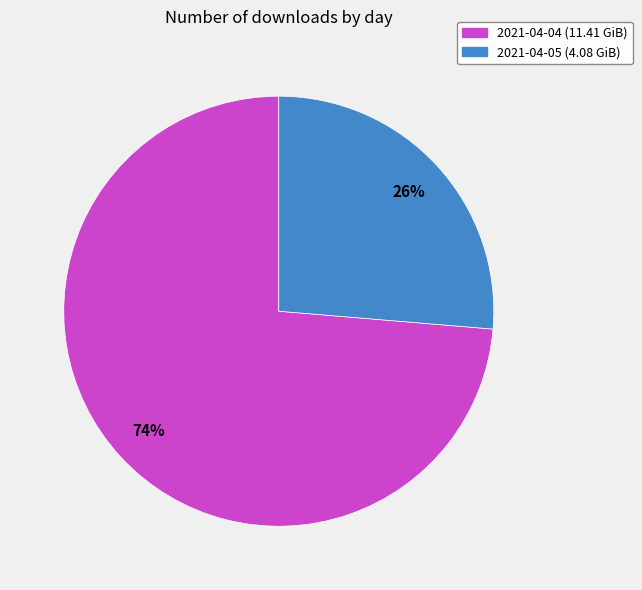

To the nearest percent, what portion does 2021-04-05 represent?

26%